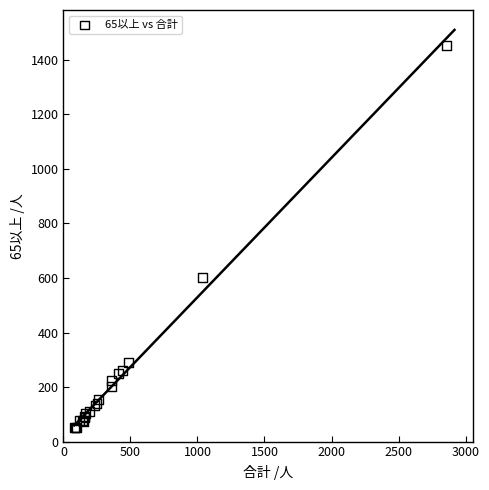

What Y value in the scatter plot is closest to 752?

603